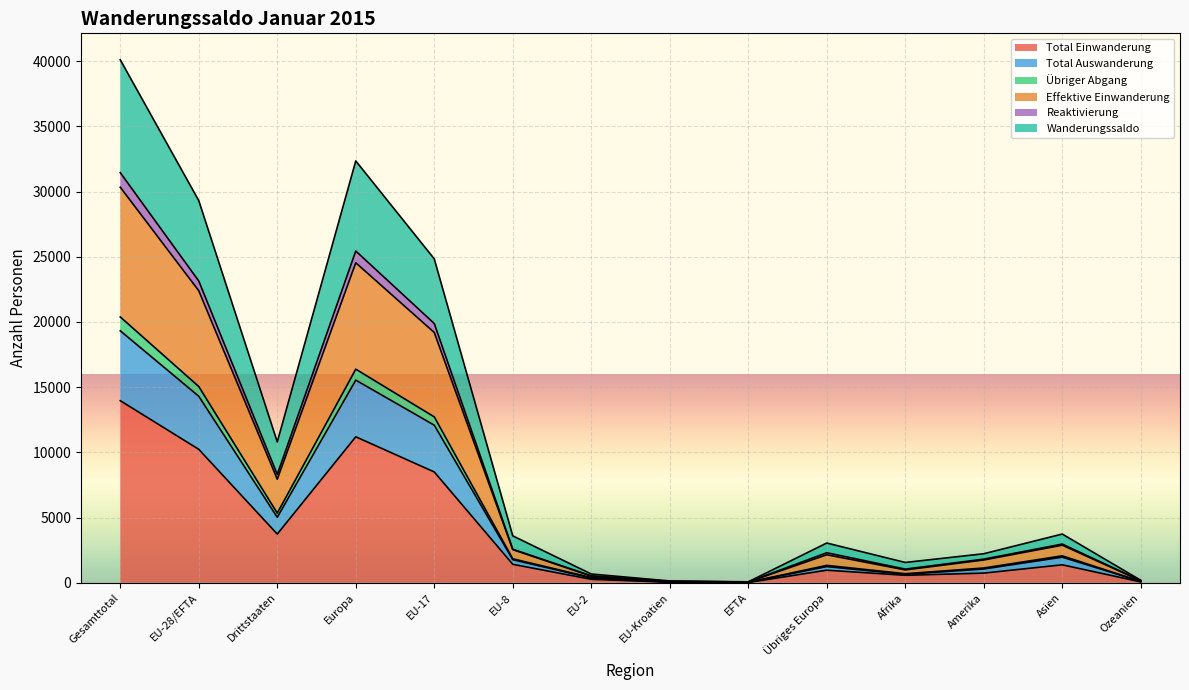

Which label corresponds to the largest value in the chart?

Gesamttotal